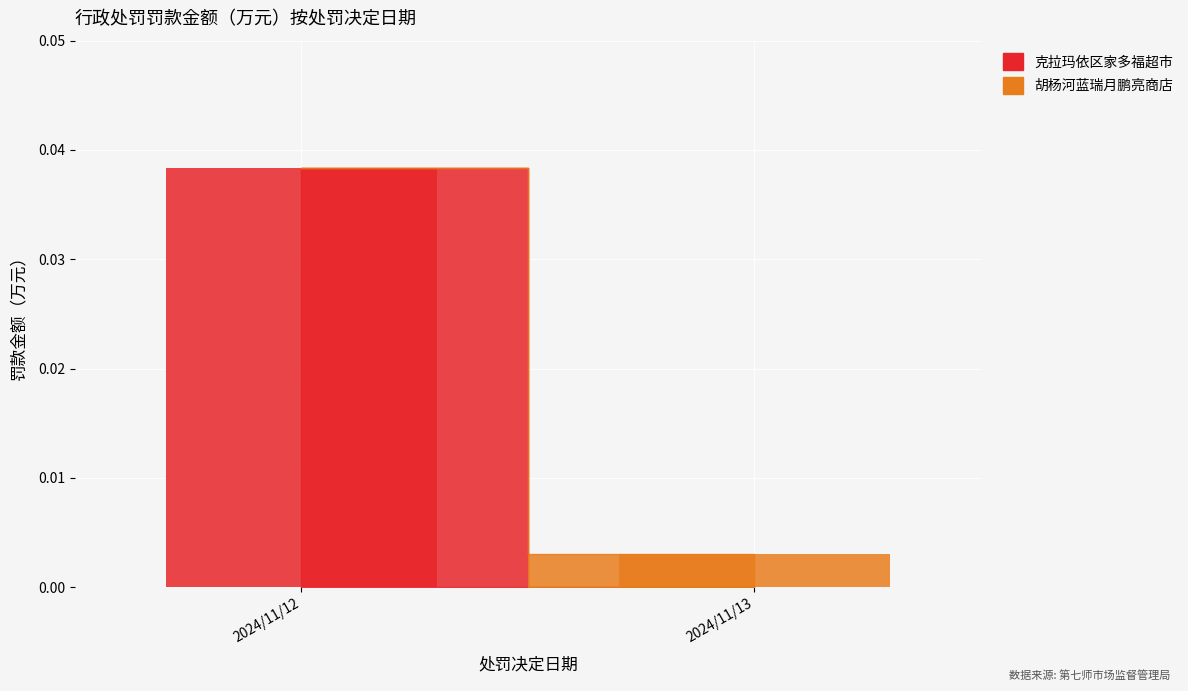

Are the bars grouped side by side (vs. stacked)?

Yes